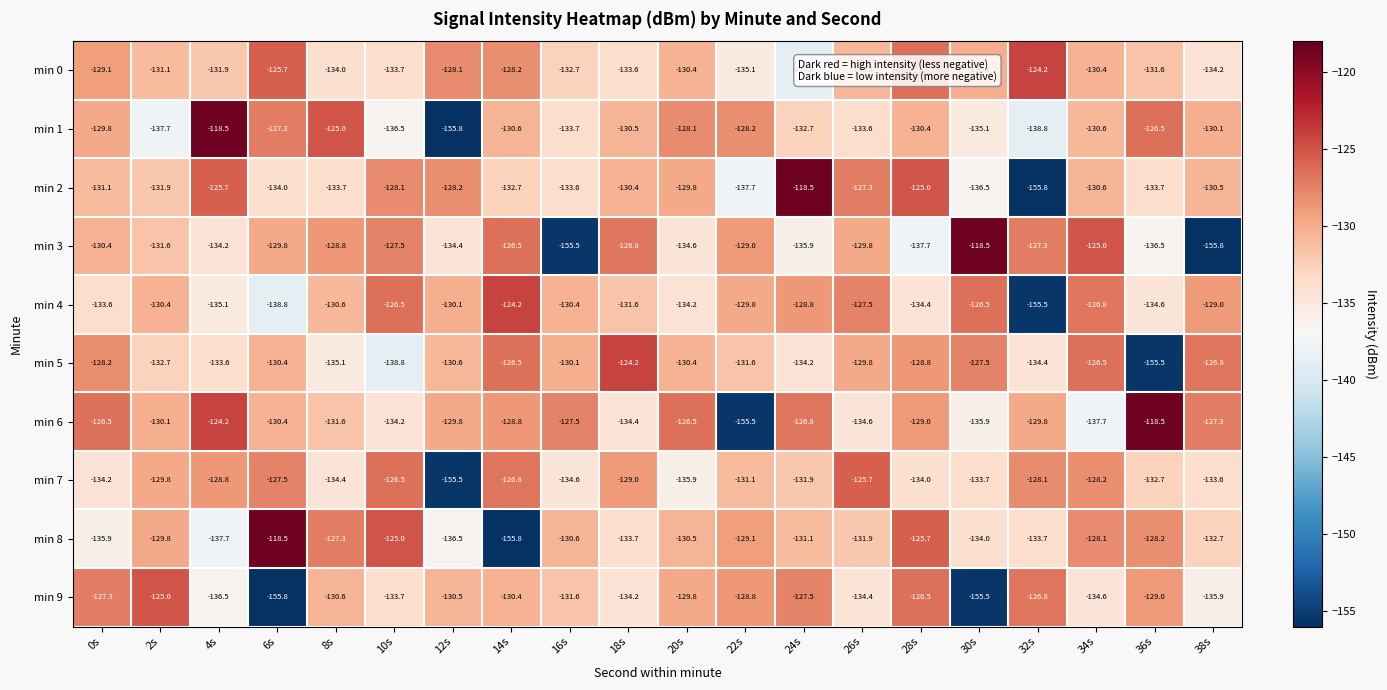

At which category is the sum across all series the highest?

28s